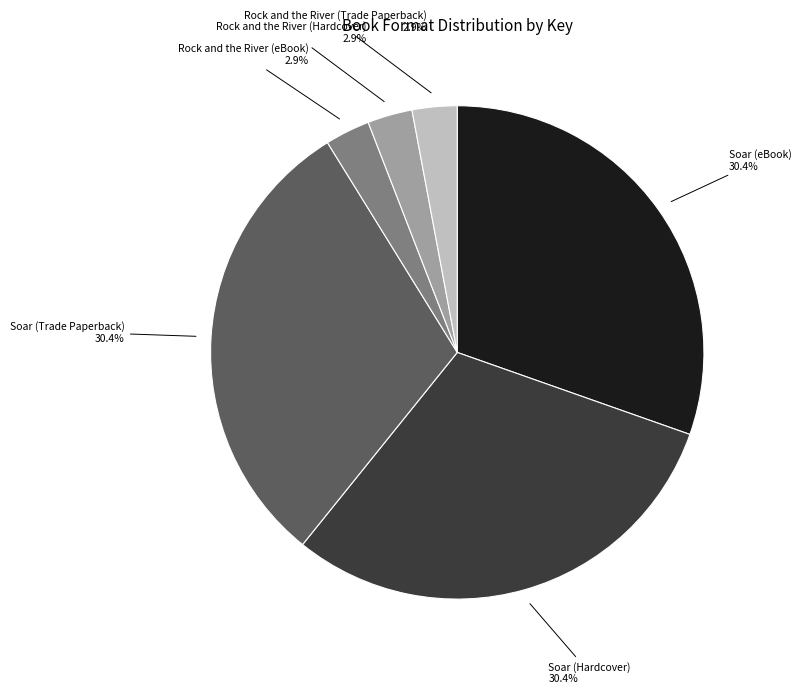

Count the number of slices in the pie.

6